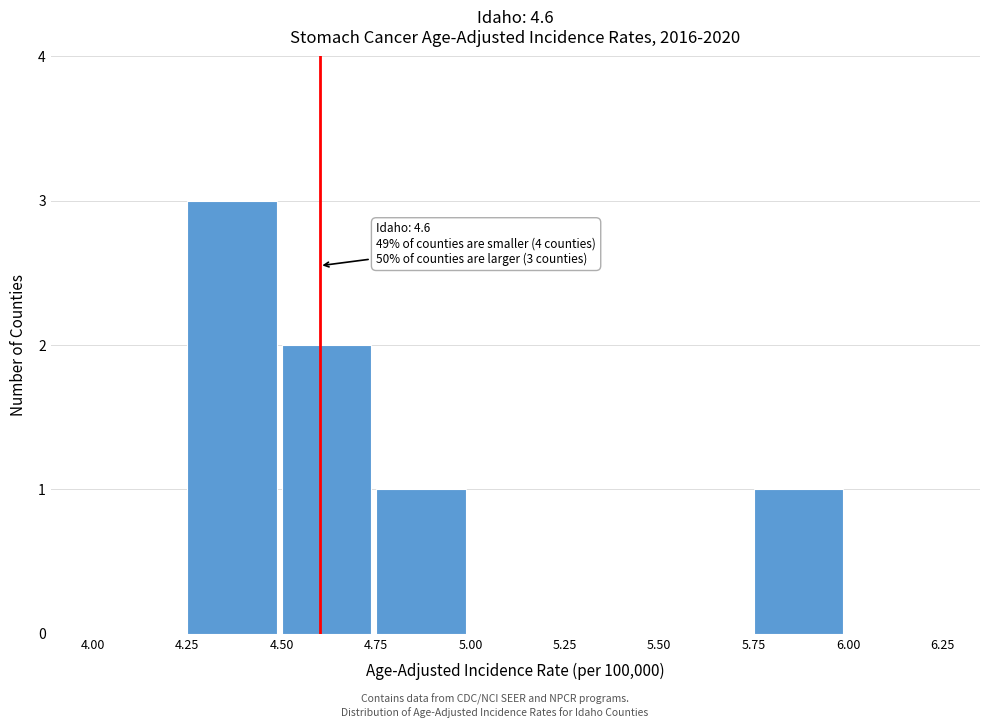

Reading left to right, transcribe all the data shown in this chart.

4.00=0	4.25=3	4.50=2	4.75=1	5.00=0	5.25=0	5.50=0	5.75=1	6.00=0